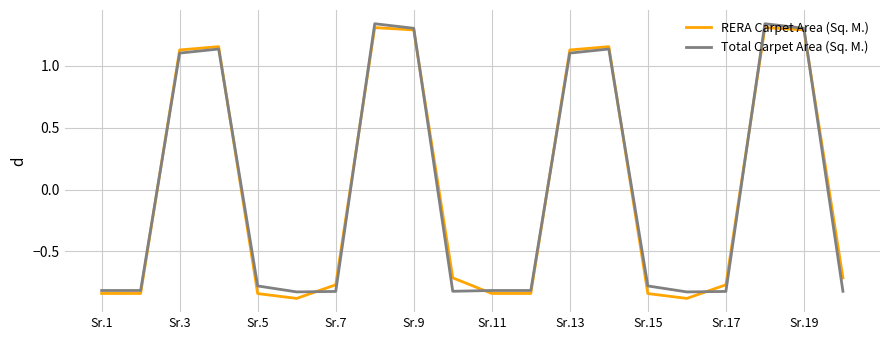

What is the minimum value shown in the chart?

-0.9